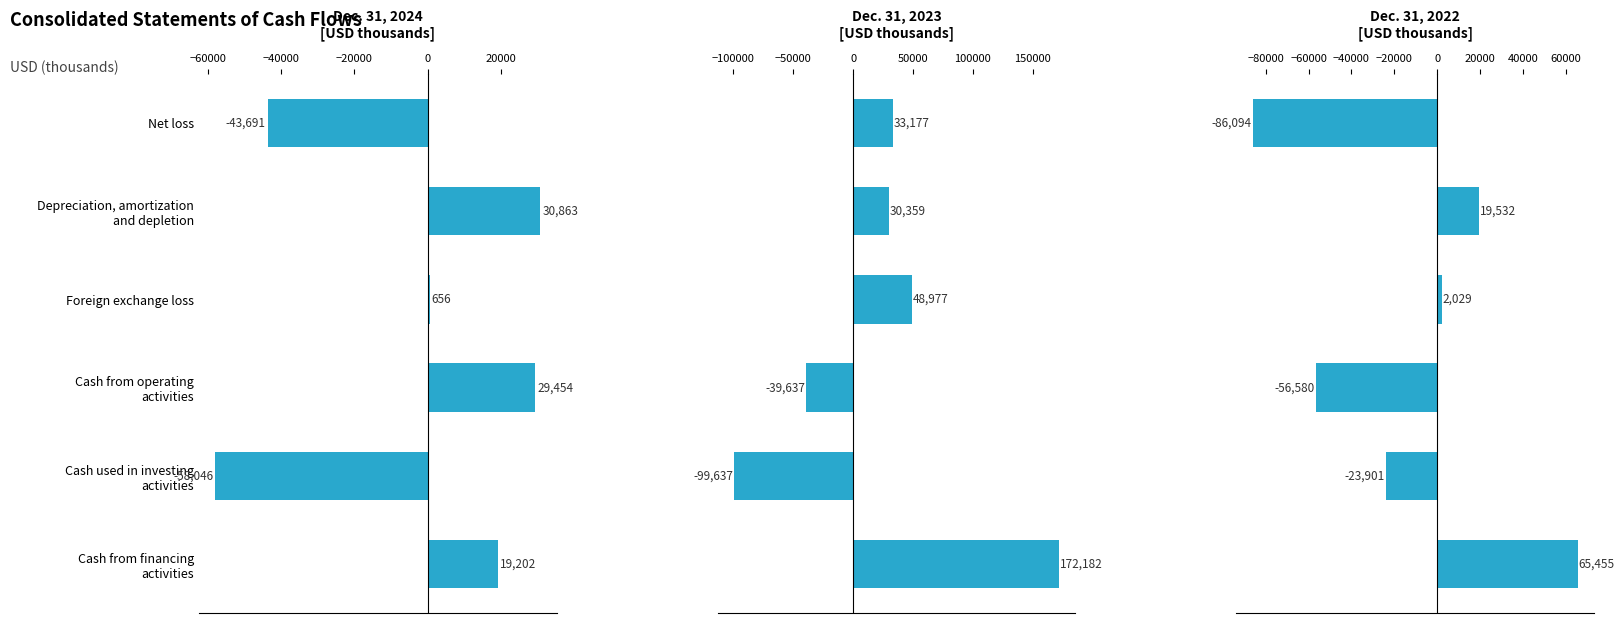

Which series has the widest spread of values?

Dec. 31, 2023